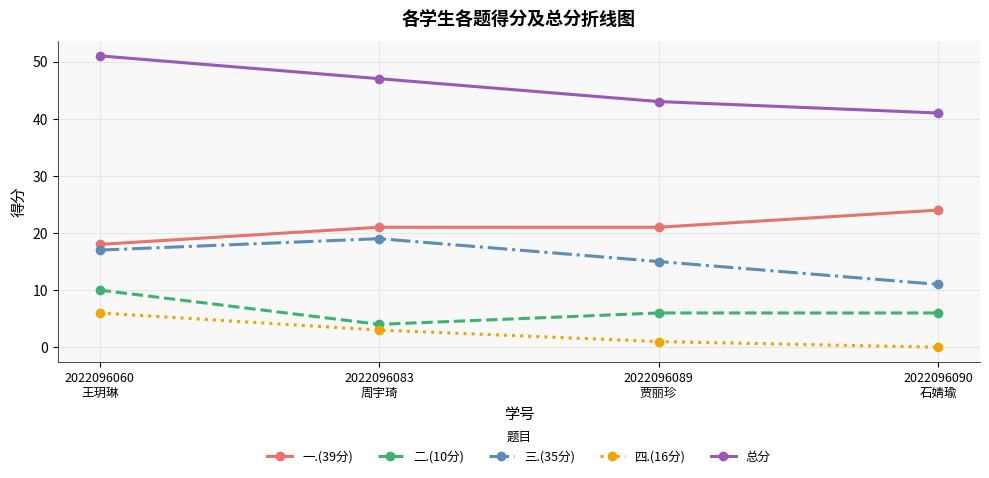

True or false: 三.(35分) and 总分 cross at least once.

False